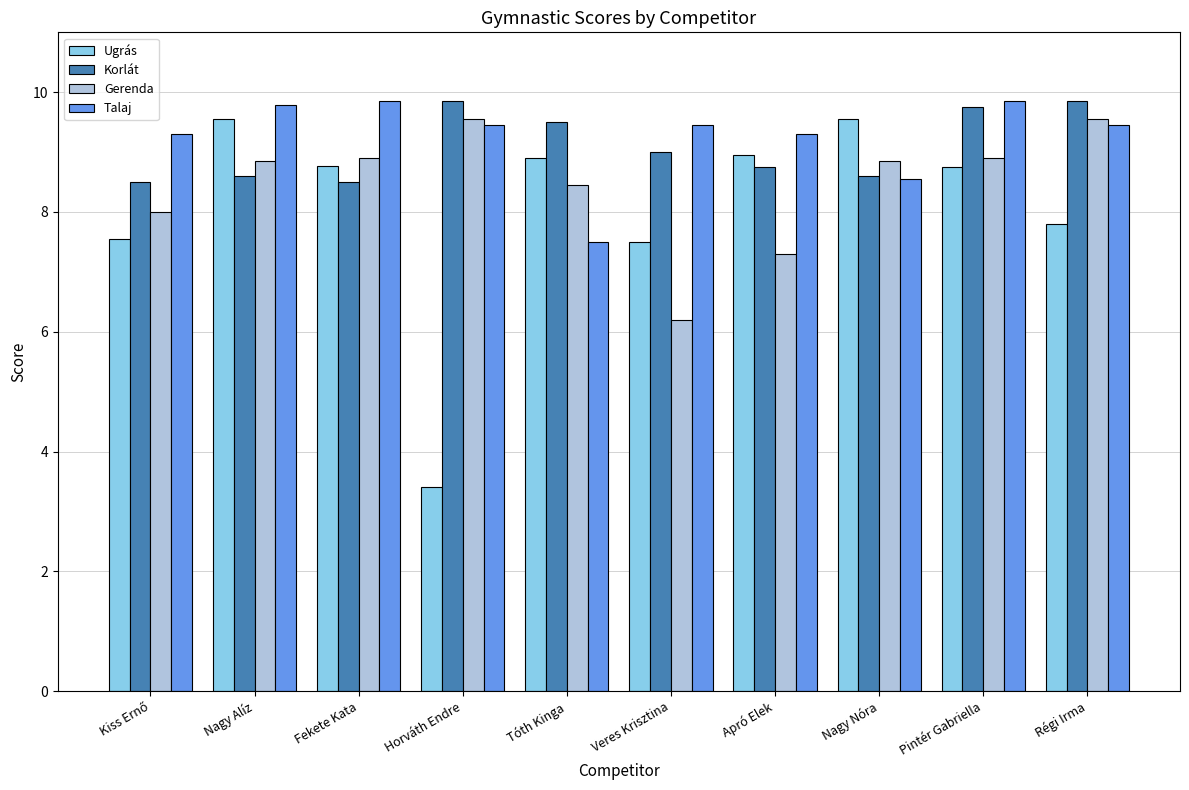

The Talaj series shows 8.6 at Nagy Nóra. True or false?

True